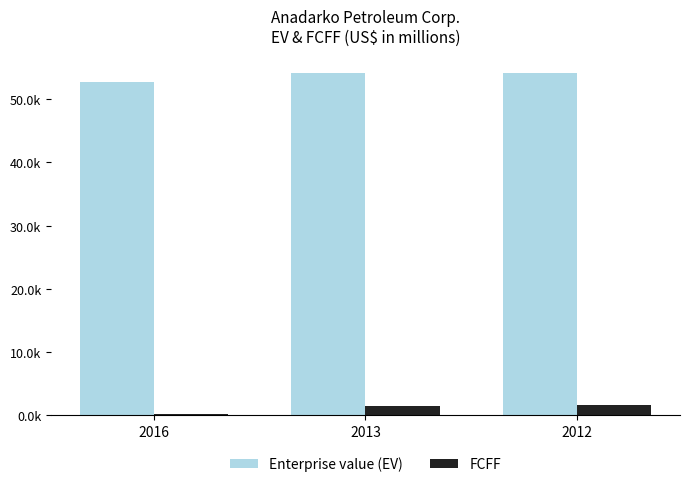

Which has a higher value, 2013 or 2012?

2012